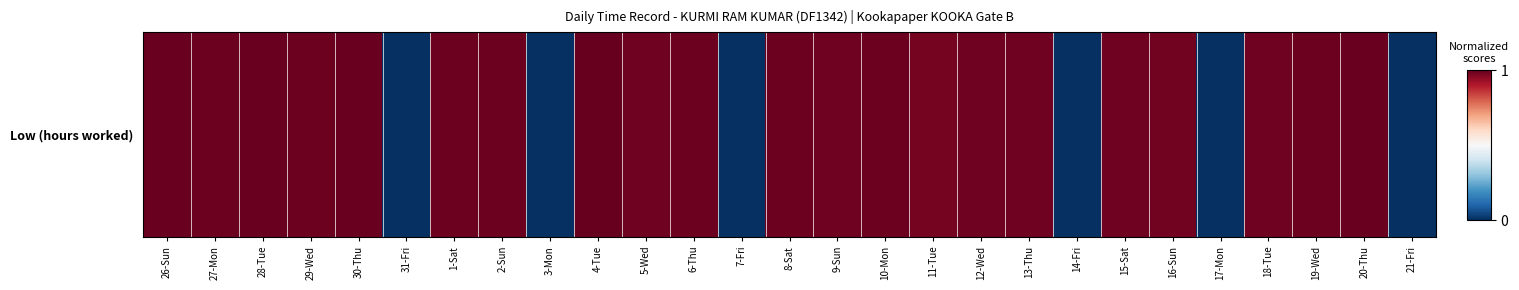

List the labels in order of value, smallest first.

31-Fri, 3-Mon, 7-Fri, 14-Fri, 17-Mon, 21-Fri, 11-Tue, 16-Sun, 12-Wed, 18-Tue, 9-Sun, 15-Sat, 5-Wed, 13-Thu, 27-Mon, 6-Thu, 10-Mon, 29-Wed, 1-Sat, 2-Sun, 8-Sat, 19-Wed, 26-Sun, 28-Tue, 30-Thu, 20-Thu, 4-Tue